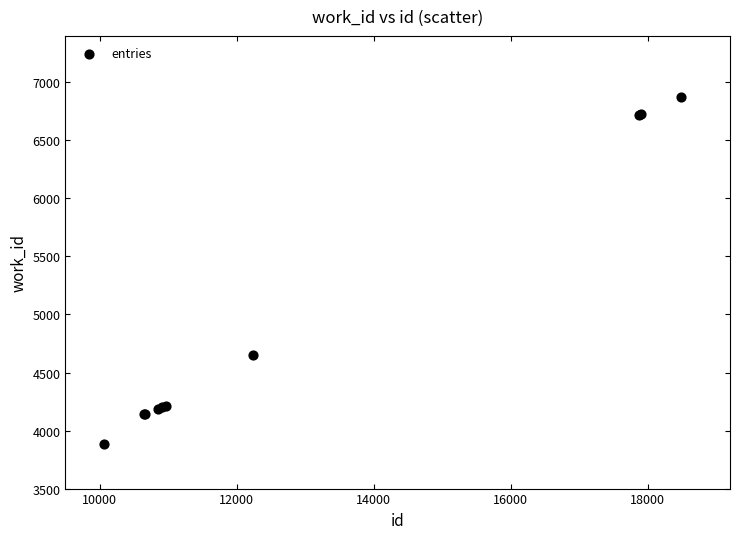

What Y value in the scatter plot is closest to 5377?

4652